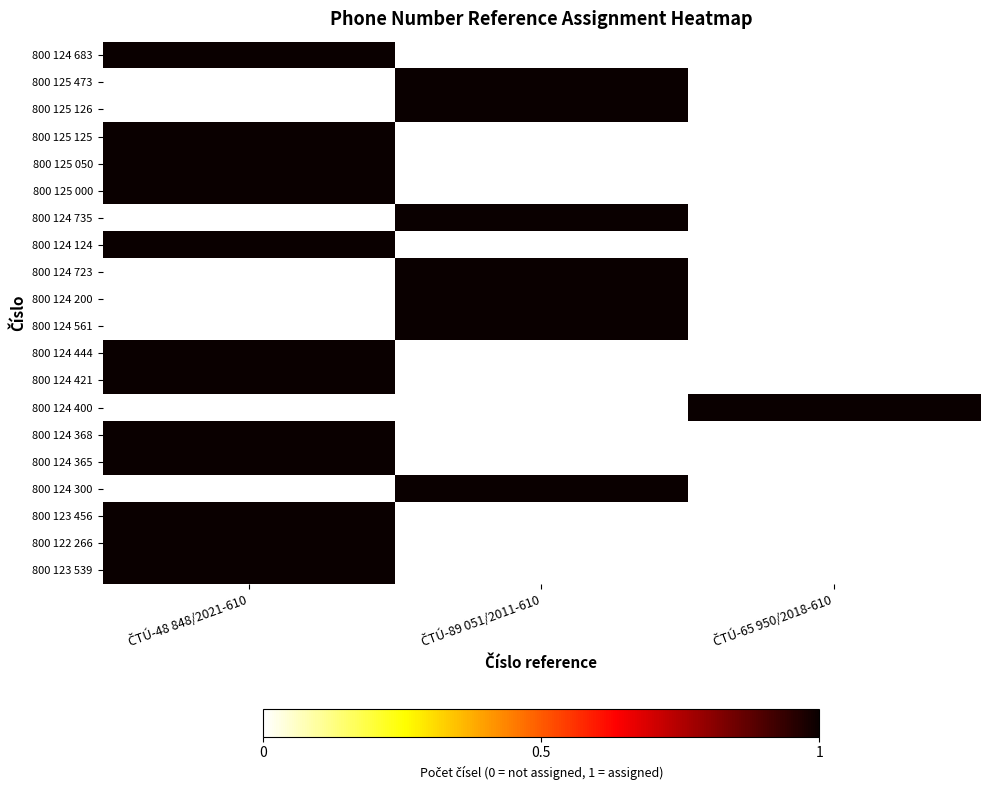

Which series has the largest total across all categories?

800 124 683